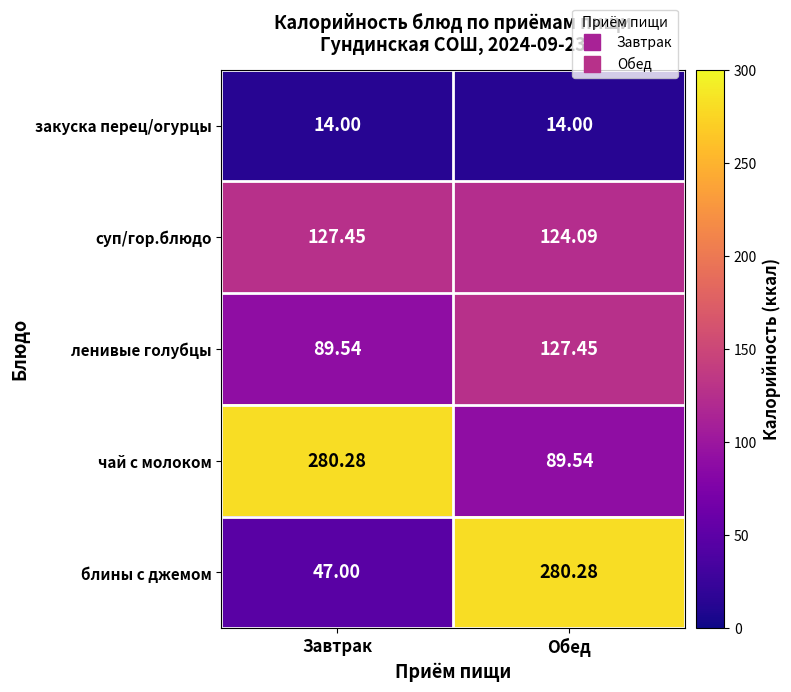

Which series changed the most between Завтрак and Обед?

блины с джемом